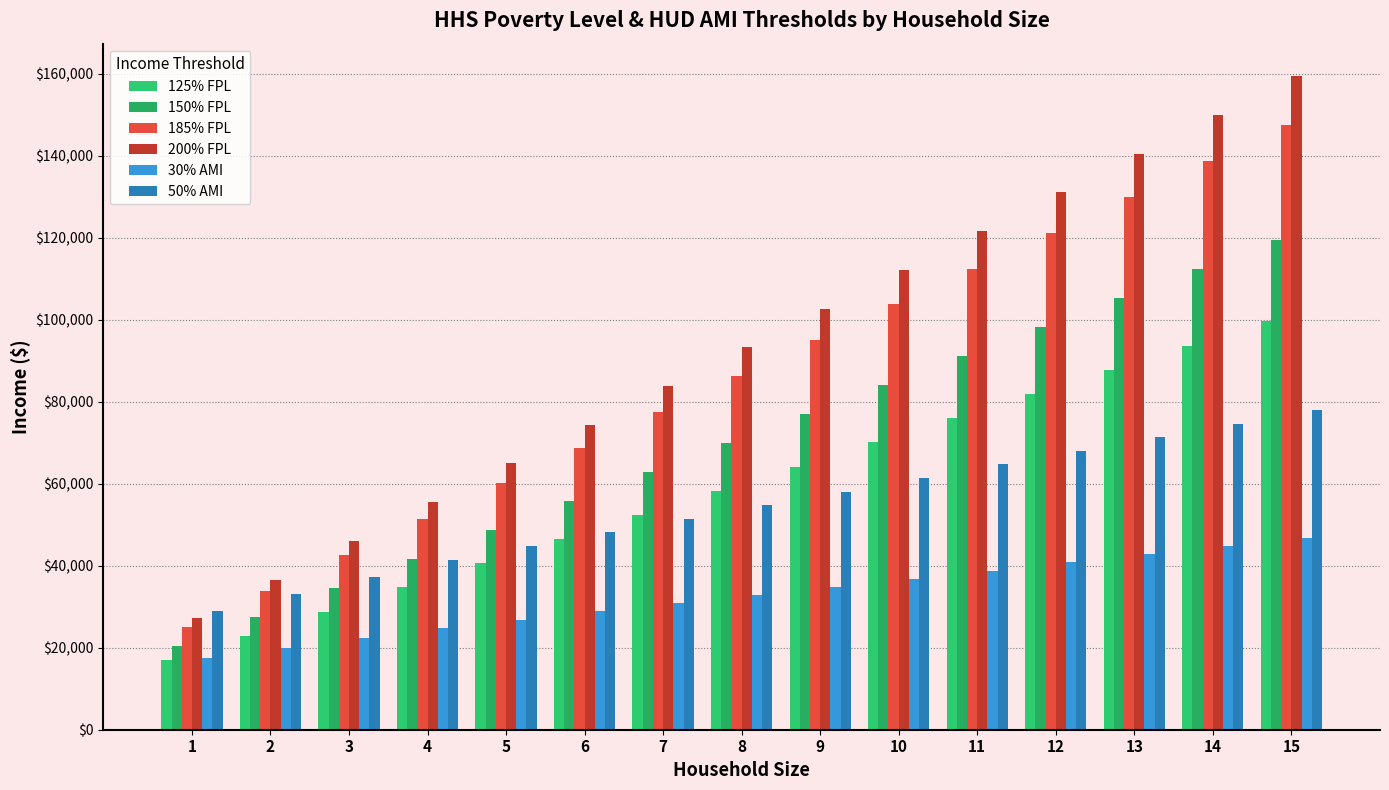

True or false: 50% AMI has a value of 48100.0 at 6.

True